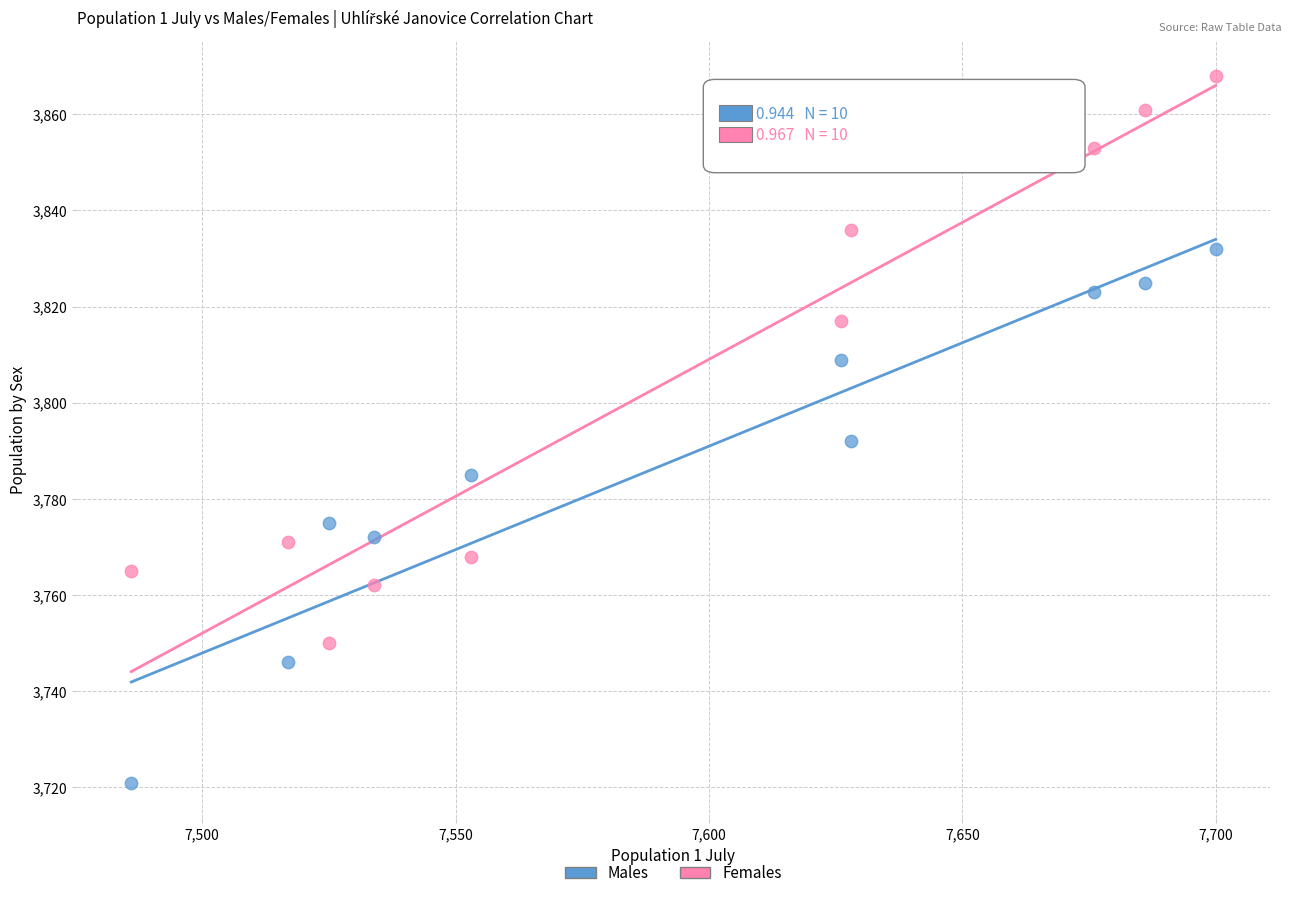

Which series contains the highest Y value?

Females